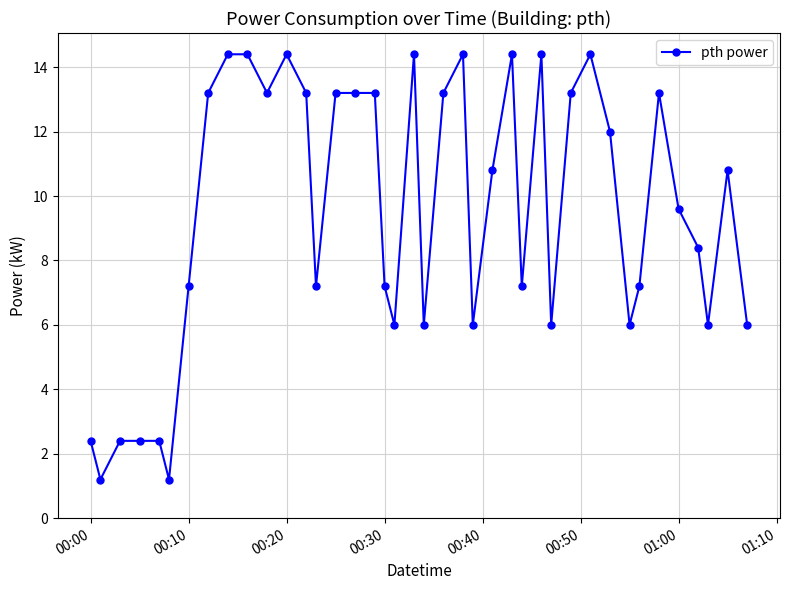

What is the sum of all values?

375.6